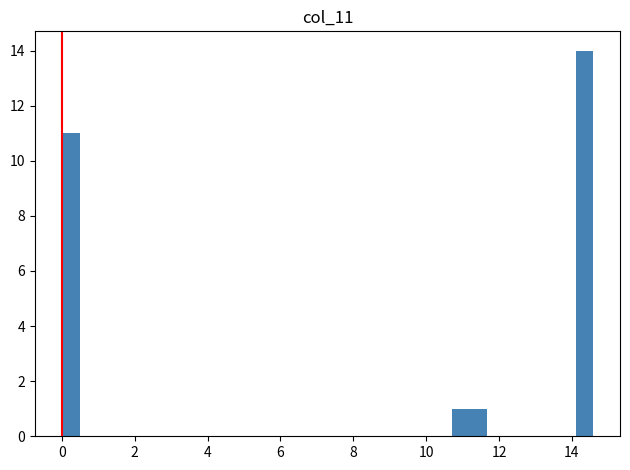

Read against the x-axis, roughly where is the centre of the tallest bar?

14.4